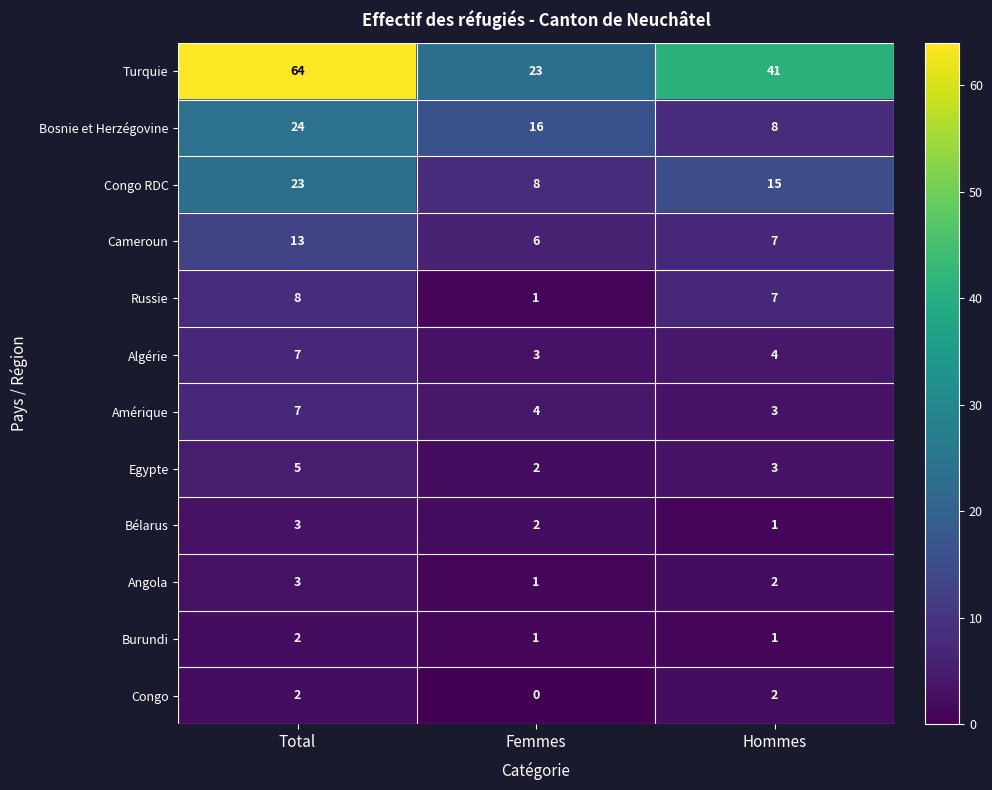

Which category has the lowest value across all series?

Femmes